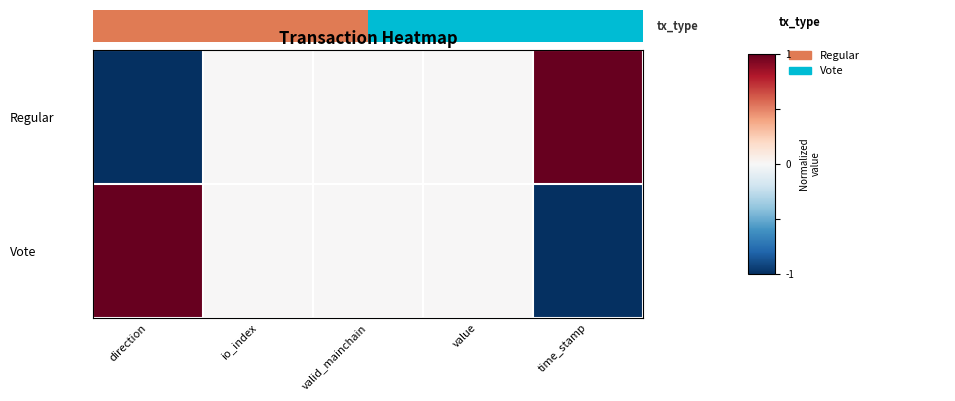

Reading left to right, list all the values displayed in this chart.

Regular: direction=-1	io_index=0	valid_mainchain=0	value=0	time_stamp=1
Vote: direction=1	io_index=0	valid_mainchain=0	value=0	time_stamp=-1